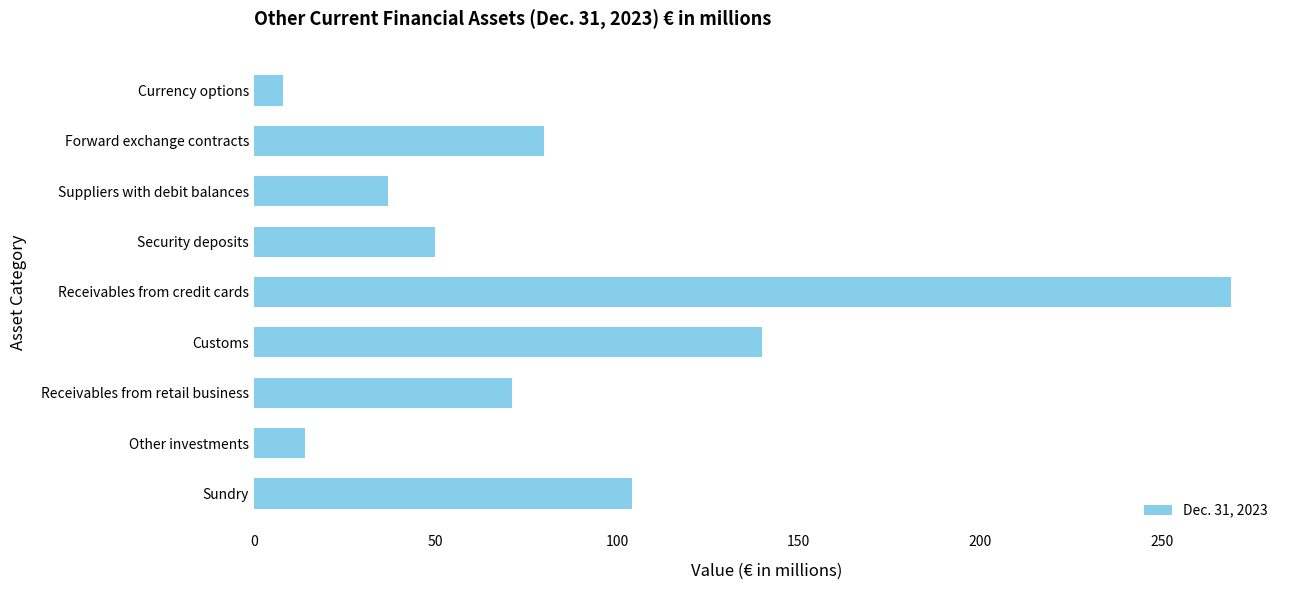

What position from the top is Sundry?

9